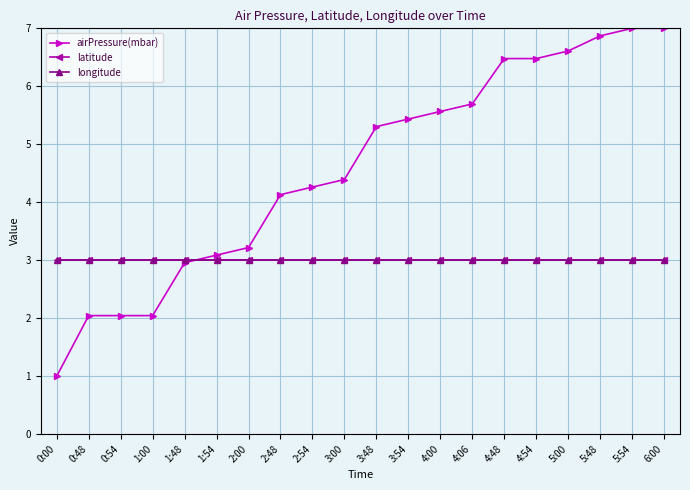

What is the highest value of the airPressure(mbar) series?

7.0